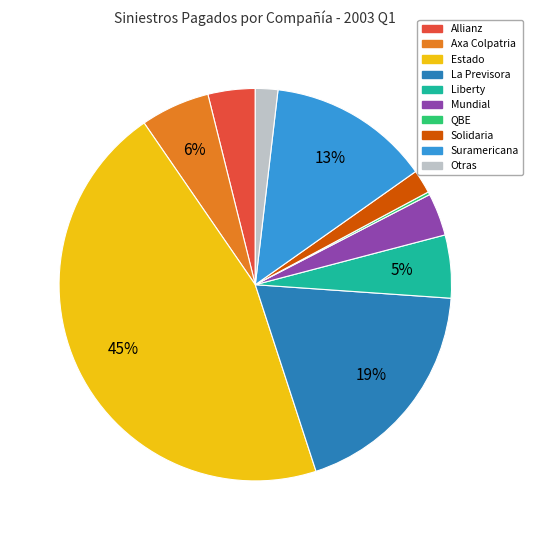

The Allianz slice represents 17% of the pie. True or false?

False